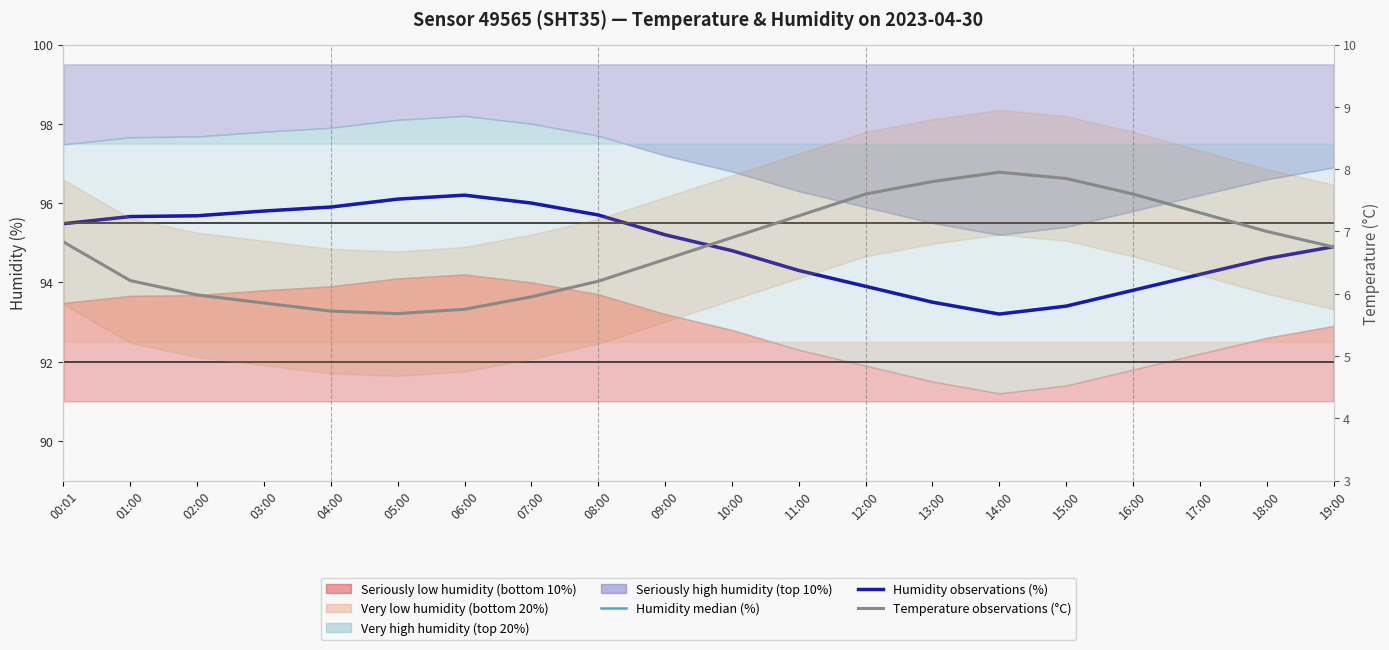

Rank the categories by Humidity observations (%) value from lowest to highest.

14:00, 15:00, 13:00, 16:00, 12:00, 17:00, 11:00, 18:00, 10:00, 19:00, 09:00, 00:01, 01:00, 02:00, 08:00, 03:00, 04:00, 07:00, 05:00, 06:00